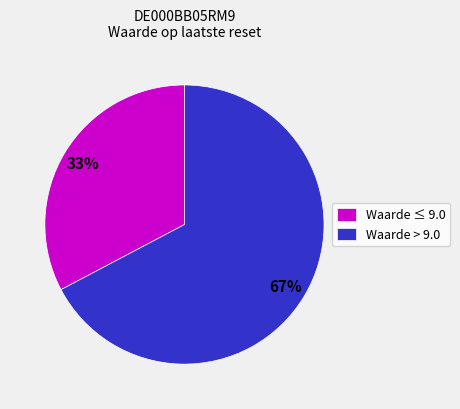

What is the majority slice?

Waarde > 9.0